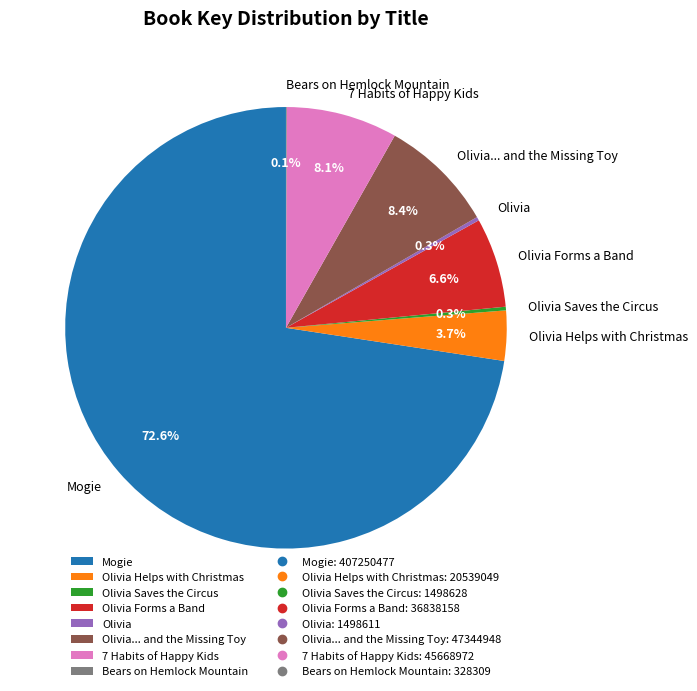

Does Mogie account for over 50% of the chart?

Yes